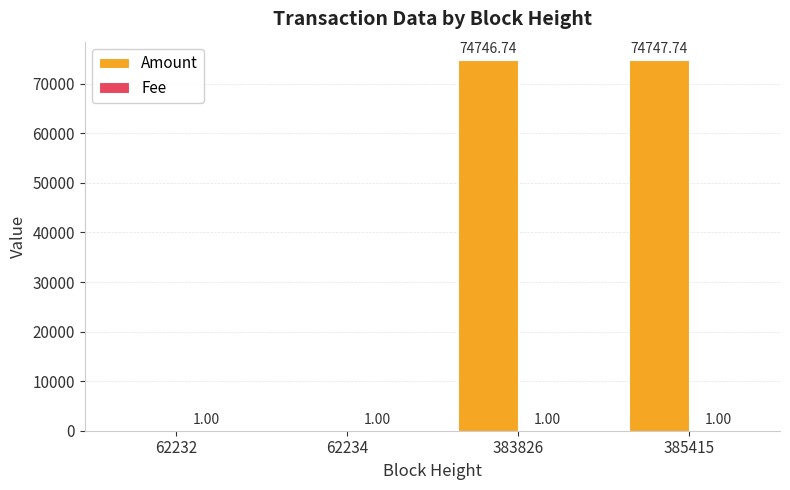

What is the sum of the Amount values at 62232 and 385415?

74747.7